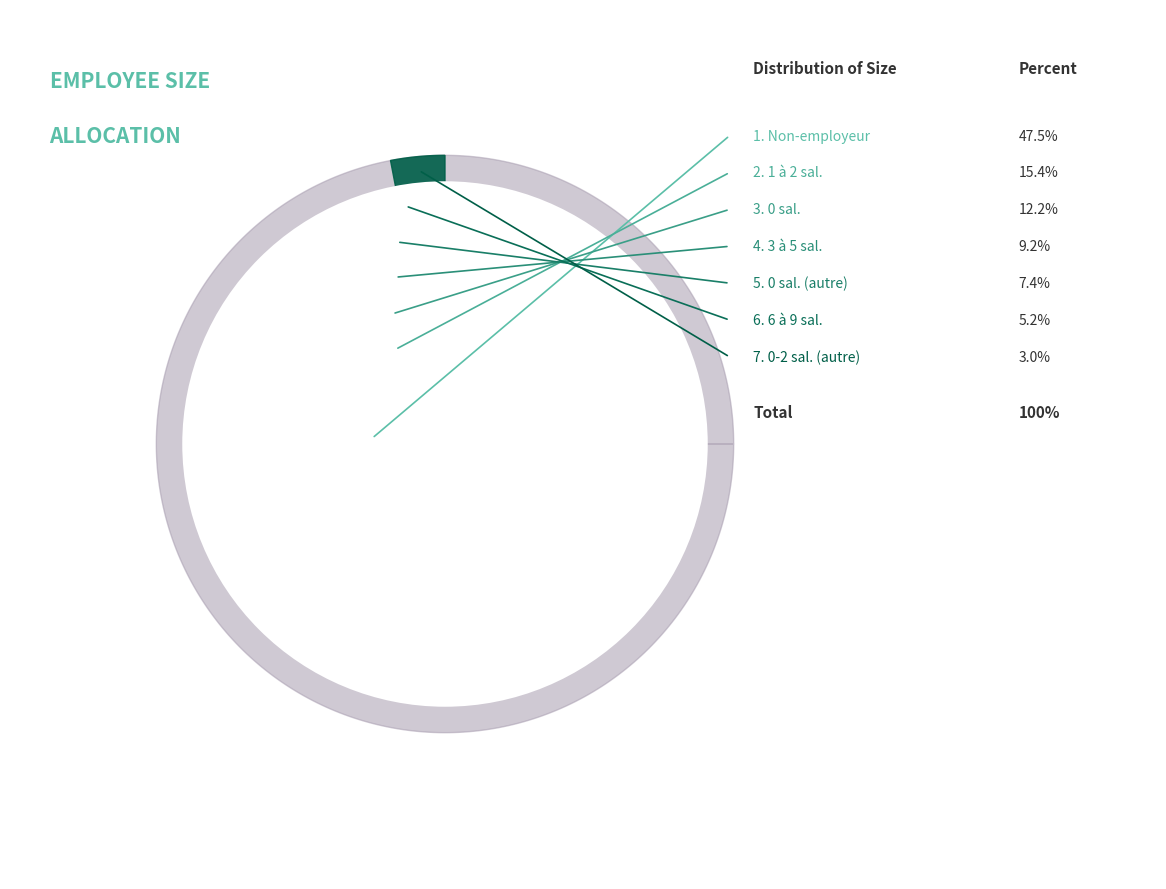

Is the sum of 12 and 01 greater than half?

No